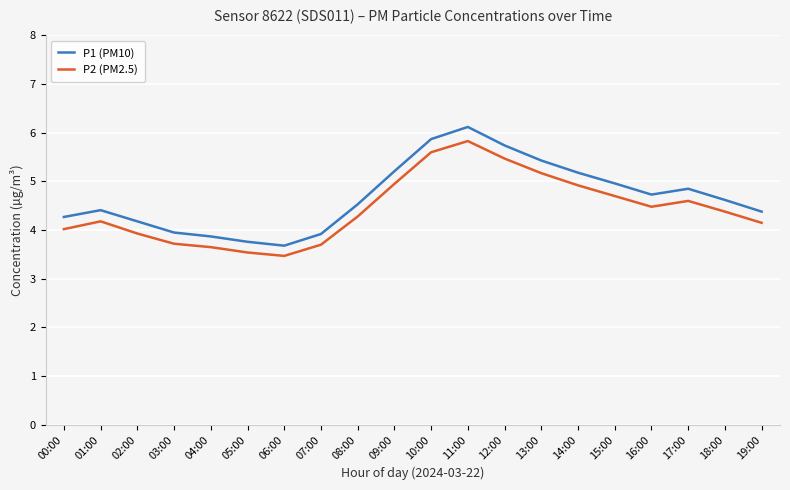

Which category has the highest value in the P2 (PM2.5) series?

11:00